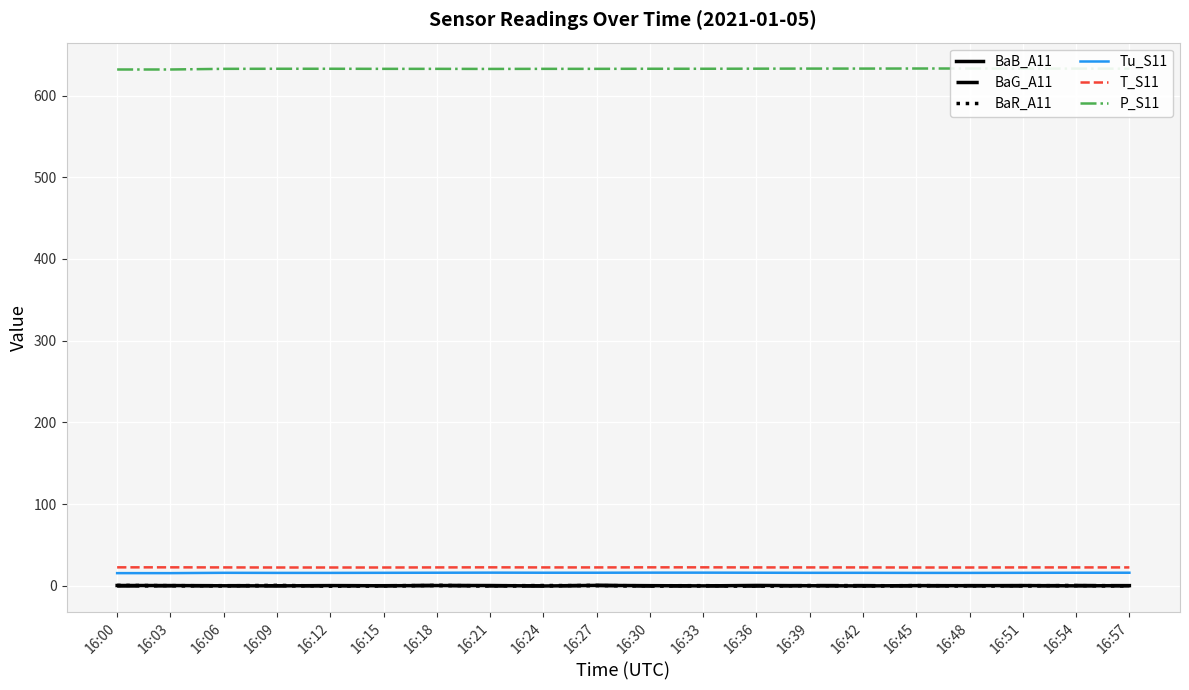

The BaR_A11 series shows 0.5 at 16:45. True or false?

False